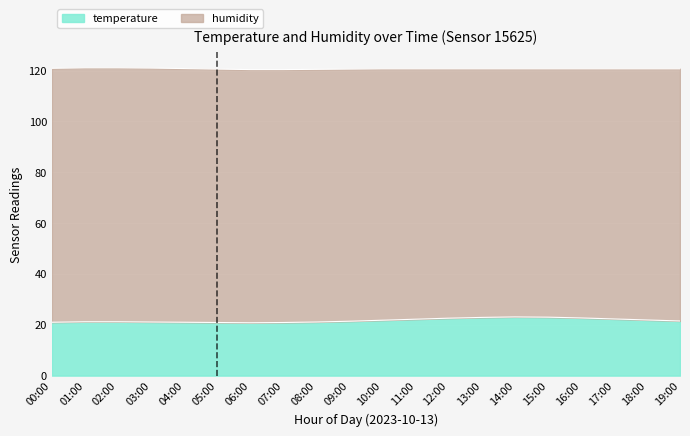

What is the total value across all series at 09:00?

120.6